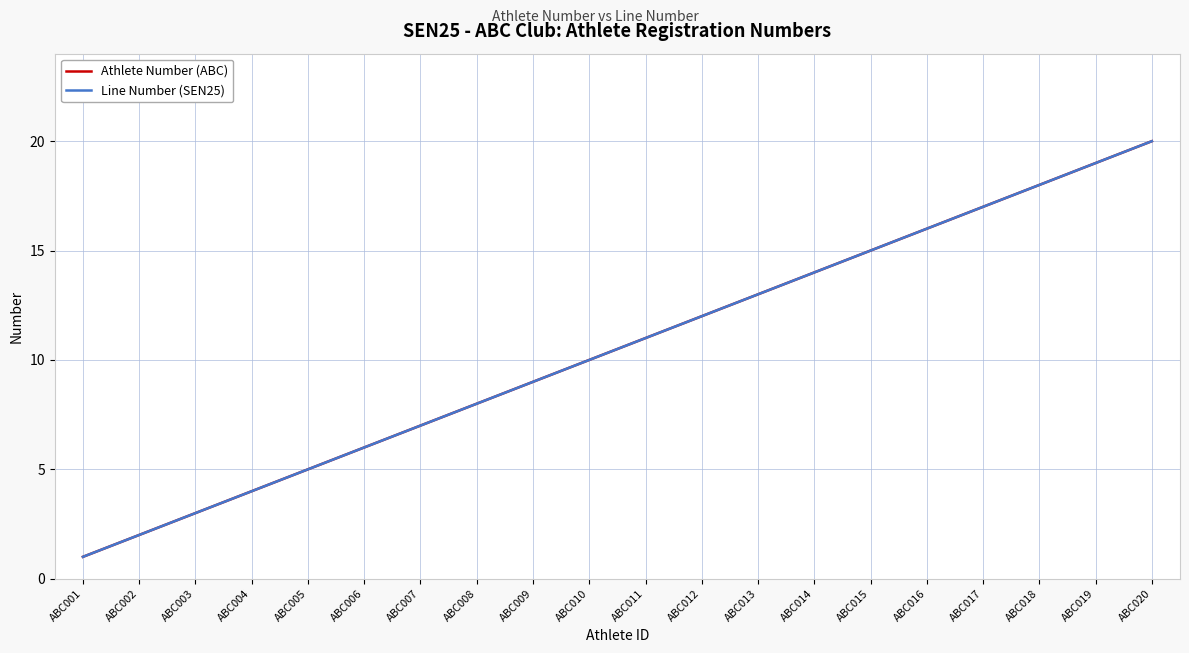

What is the value of the Athlete Number (ABC) point at the 3rd from the left?

3